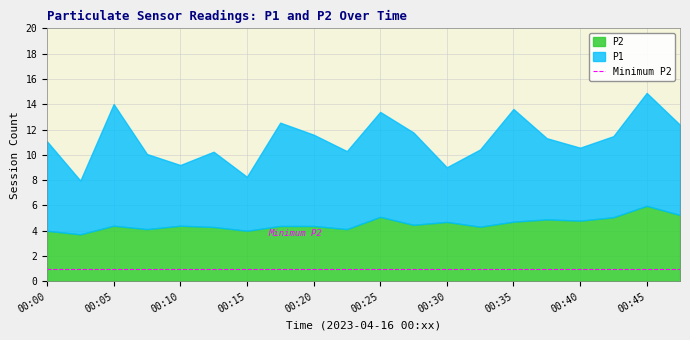

What is the difference between the P2 values at 00:15 and 00:38?

0.9